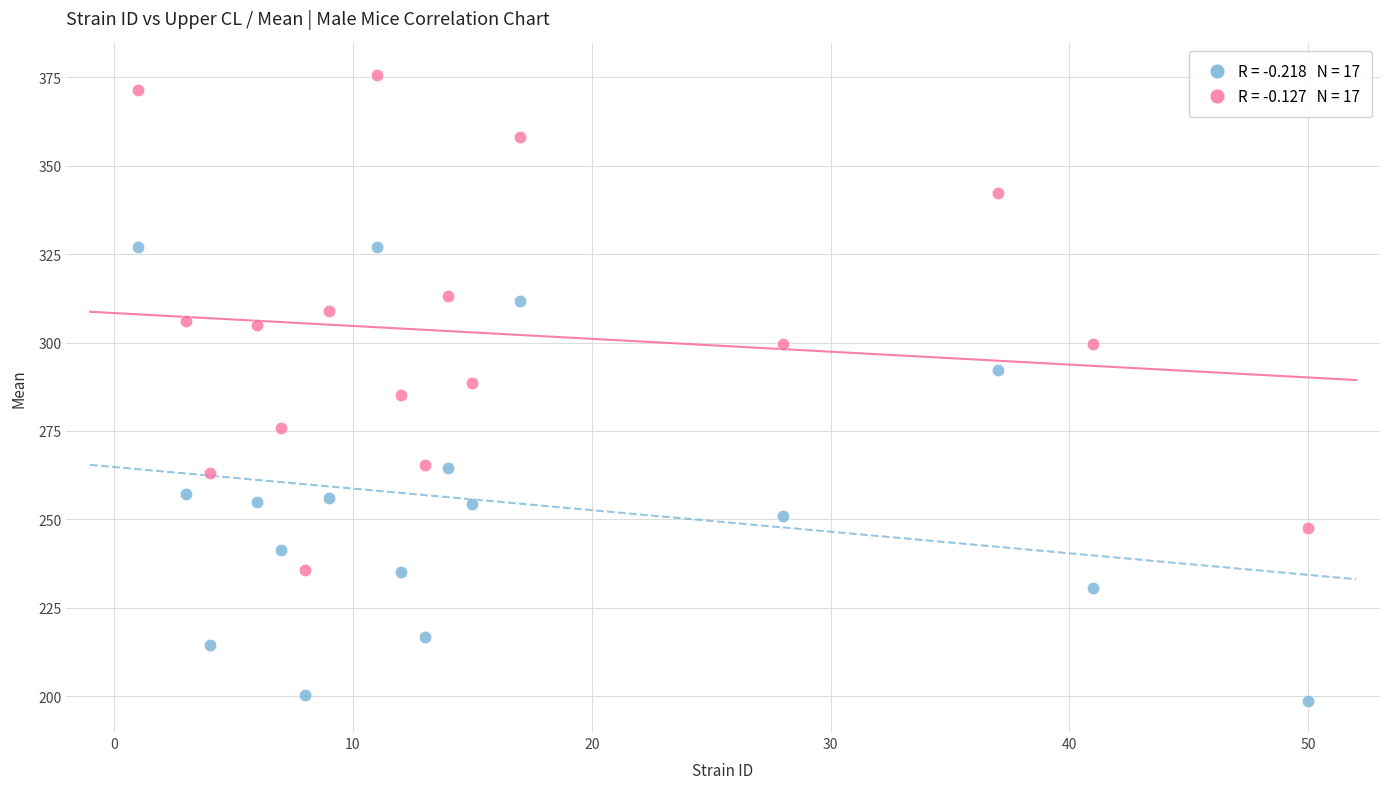

Across all data points, what is the range of Y values (max minus min)?

177.0